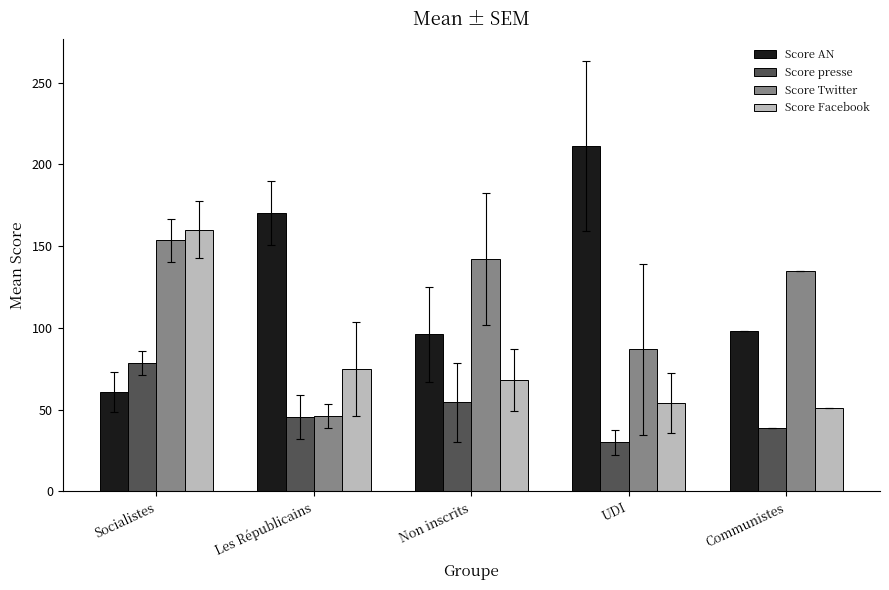

What is the sum of all Score Facebook values?

408.0